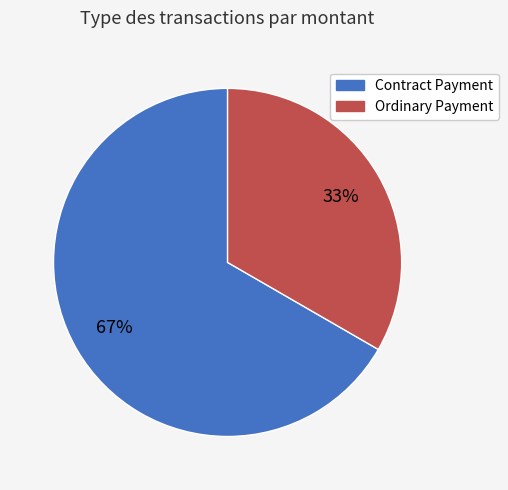

The Ordinary Payment slice represents 18% of the pie. True or false?

False